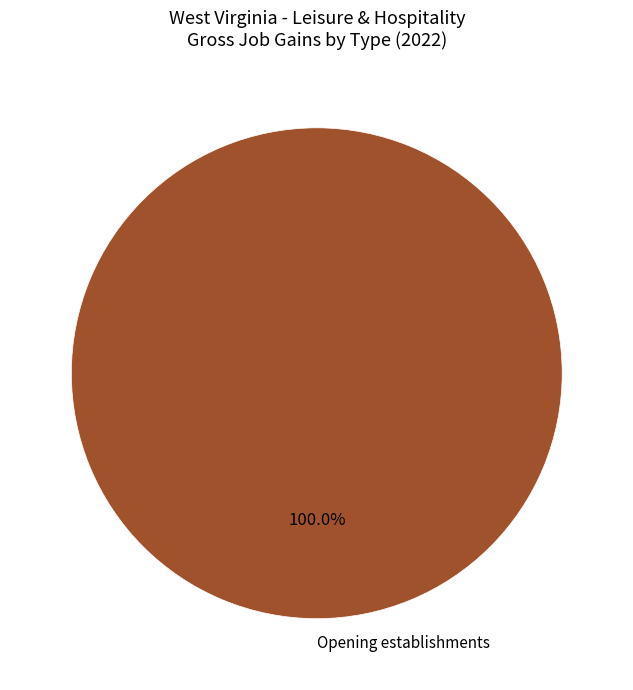

Rank the categories by value from highest to lowest.

Opening establishments